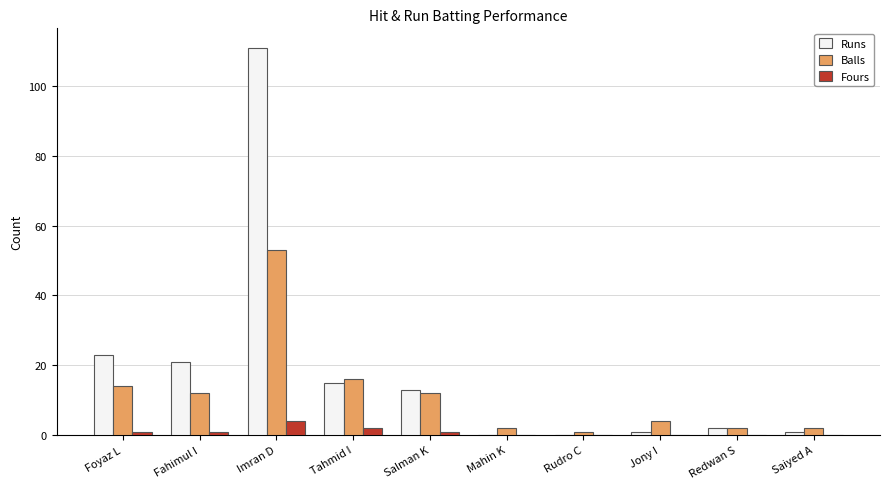

Between Salman K and Jony I, which series saw the biggest shift?

Runs